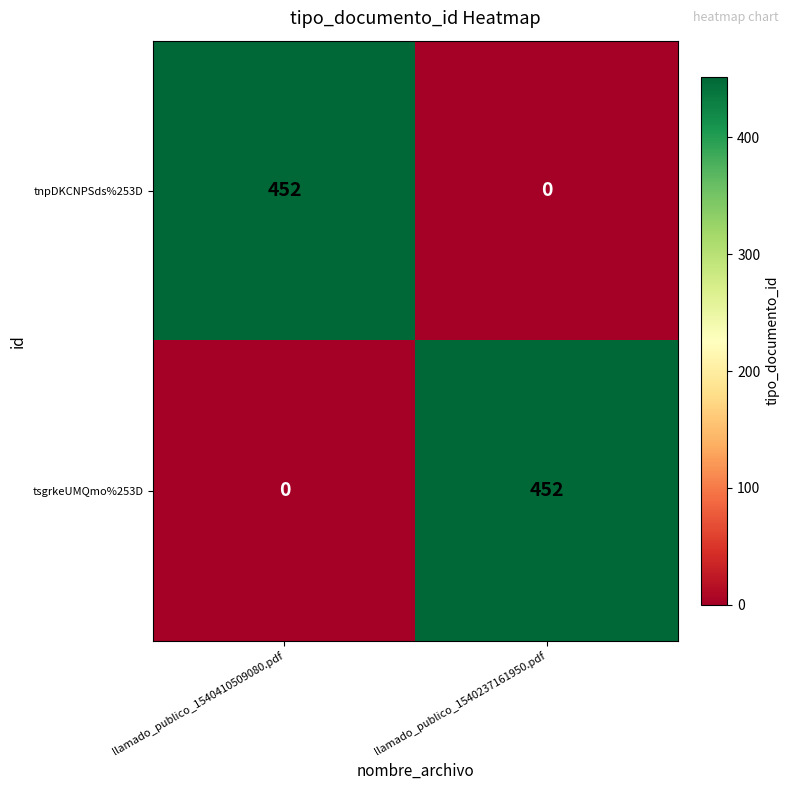

The tnpDKCNPSds%253D series shows 0 at llamado_publico_1540237161950.pdf. True or false?

True